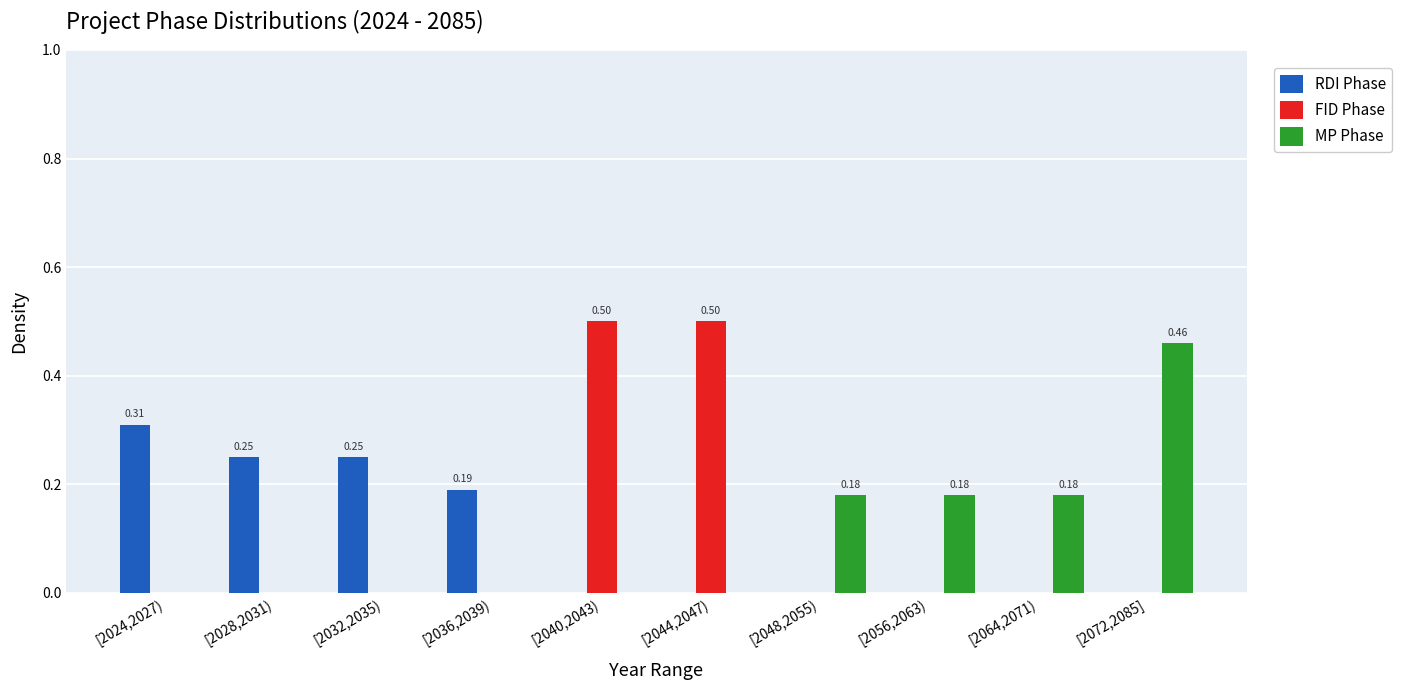

Which series changed the most between [2024,2027) and [2072,2085]?

MP Phase